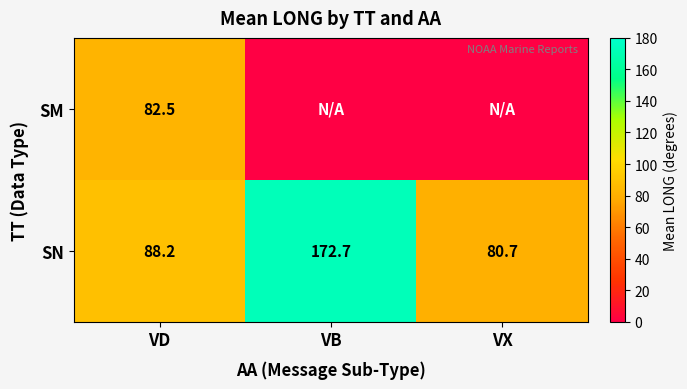

Is it true that SN equals 55.1 at VX?

False